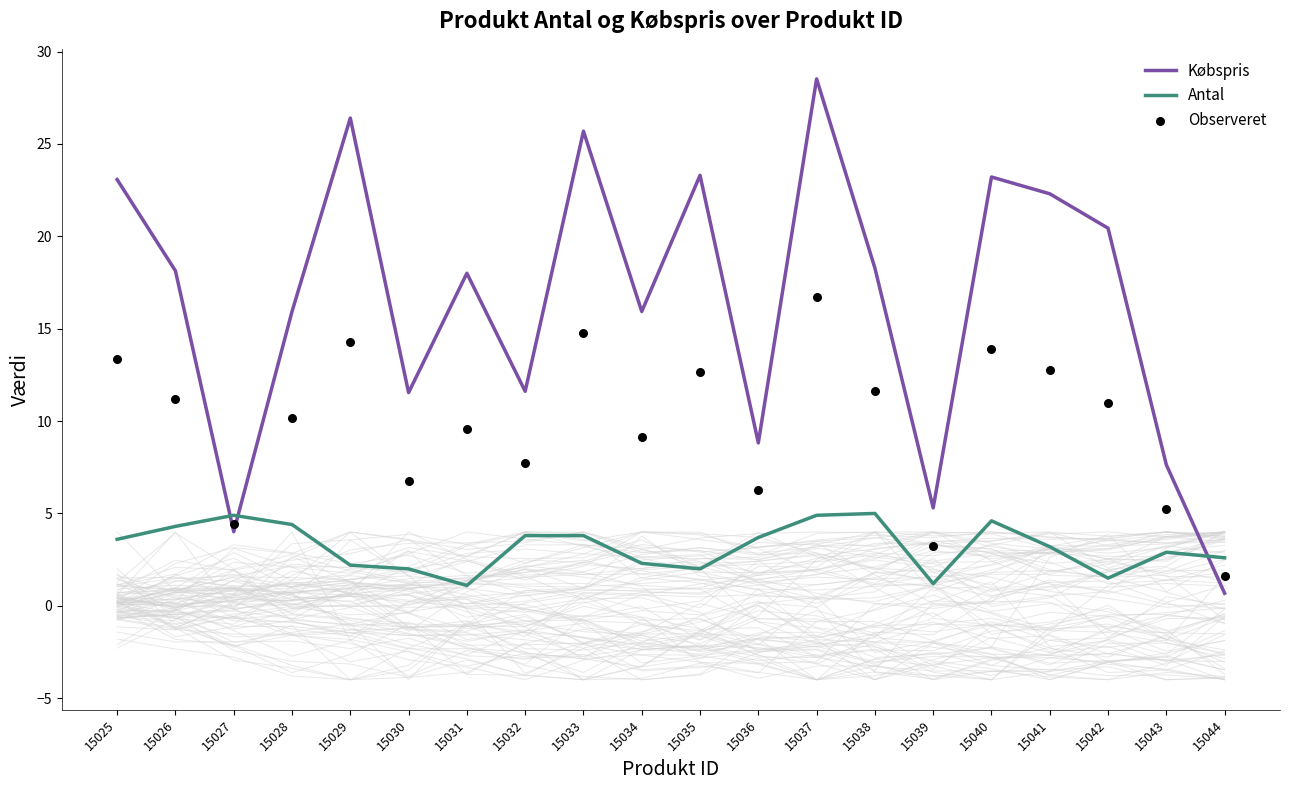

Is the value of Købspris at 15028 greater than the value of Observeret at 15043?

Yes